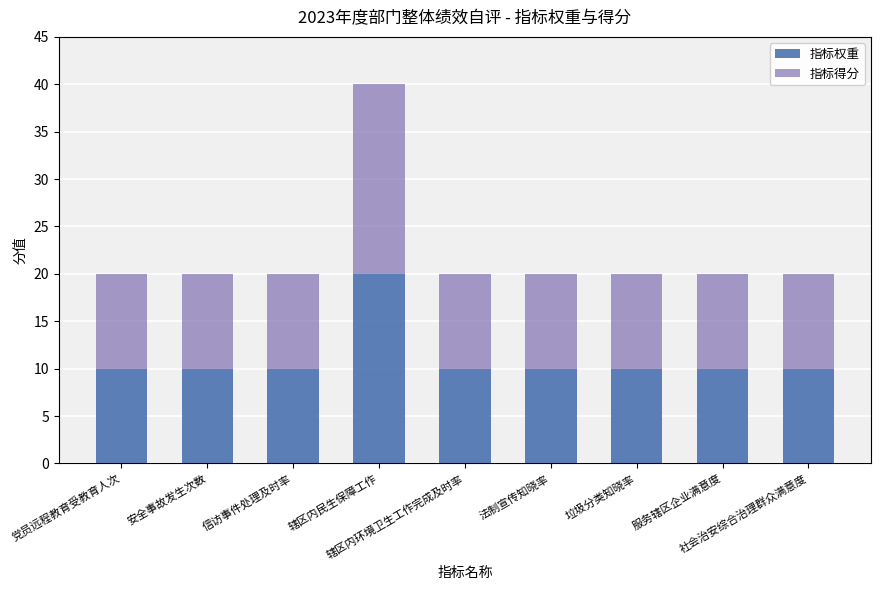

What is the difference between the maximum and minimum values in the 指标权重 series?

10